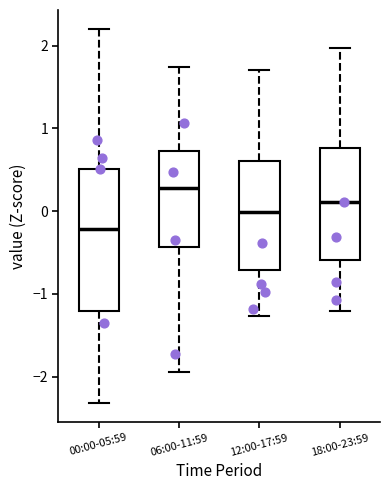

Reading left to right, transcribe this box plot: for each box, give where its median line is, the range the box spans, and where its two whiskers end, as read against the y-axis. The values are not printed on the chart, so give them approximately, as read against the axis.

00:00-05:59: median -0.2, box -1.2 to 0.5, whiskers -2.3 to 2.2
06:00-11:59: median 0.3, box -0.4 to 0.7, whiskers -1.9 to 1.7
12:00-17:59: median 0.0, box -0.7 to 0.6, whiskers -1.3 to 1.7
18:00-23:59: median 0.1, box -0.6 to 0.8, whiskers -1.2 to 2.0